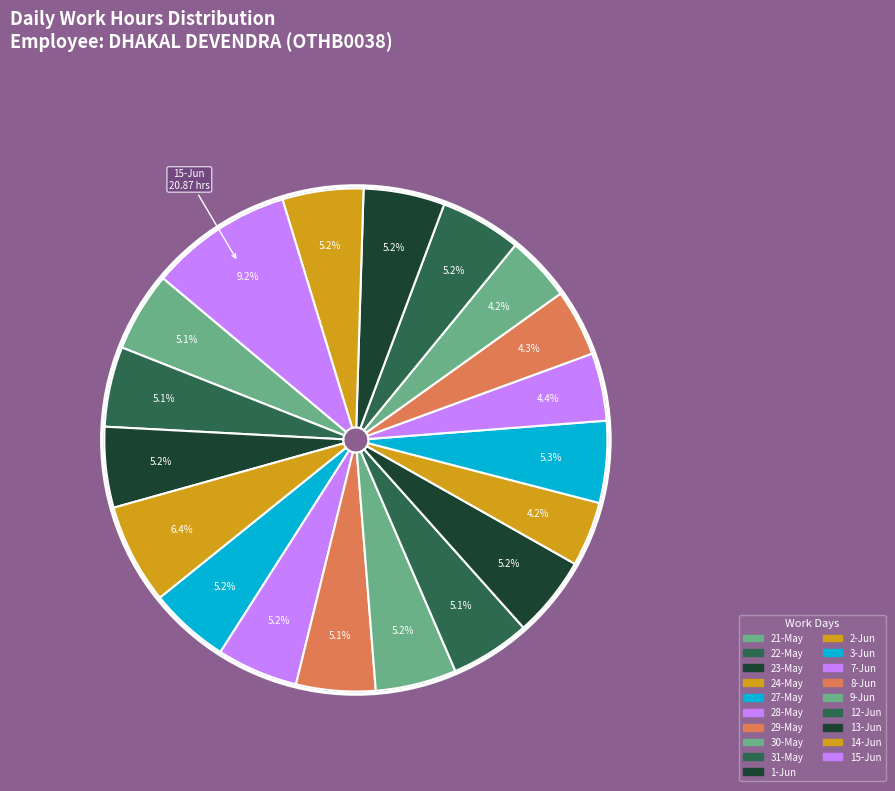

What percentage is the 29-May slice, to the nearest percent?

5%